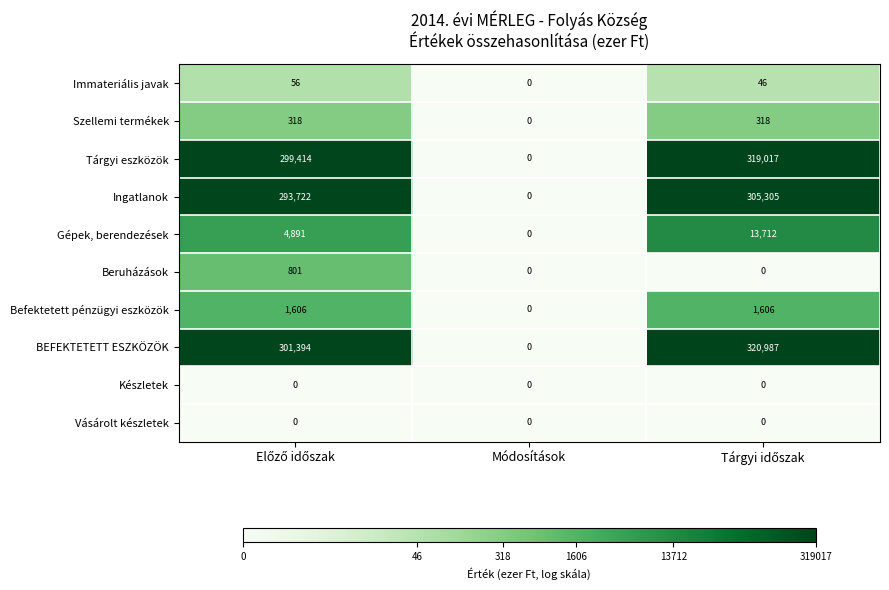

Which series has the largest total across all categories?

BEFEKTETETT ESZKÖZÖK